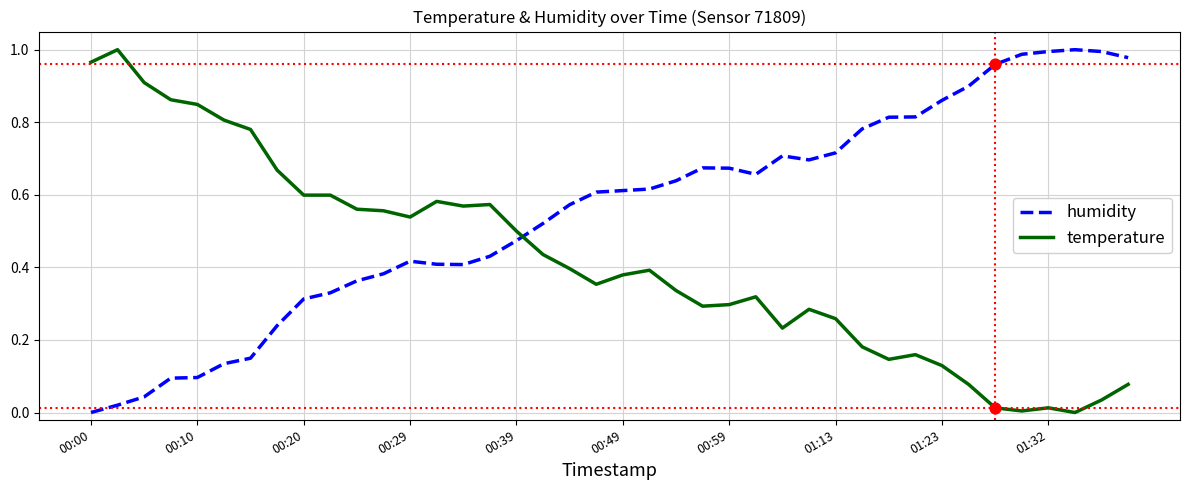

How many intersections are there between humidity and temperature?

1